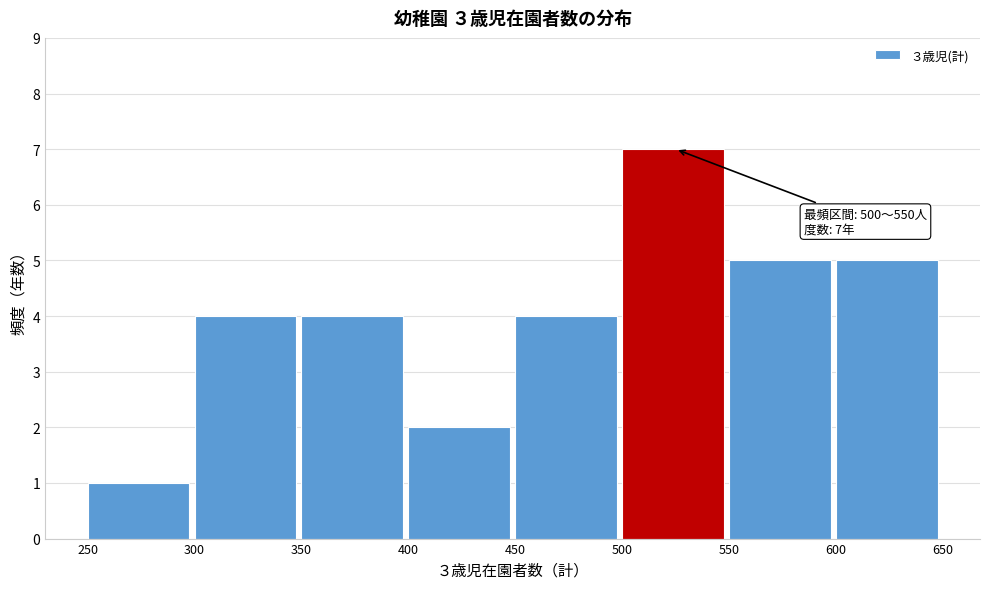

Over which range of the x-axis is the bar tallest?

500 to 550